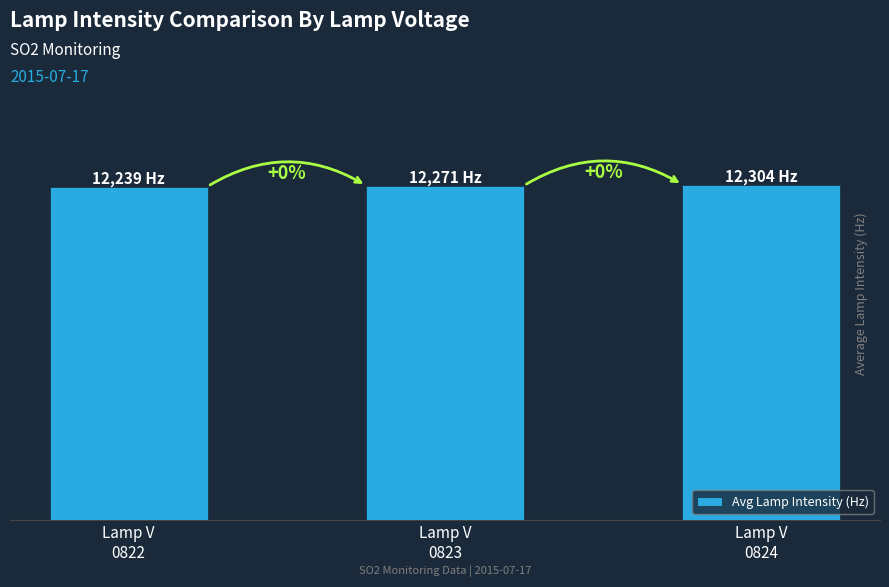

Reading left to right, transcribe all the data shown in this chart.

Lamp V
0822=12239	Lamp V
0823=12271	Lamp V
0824=12304